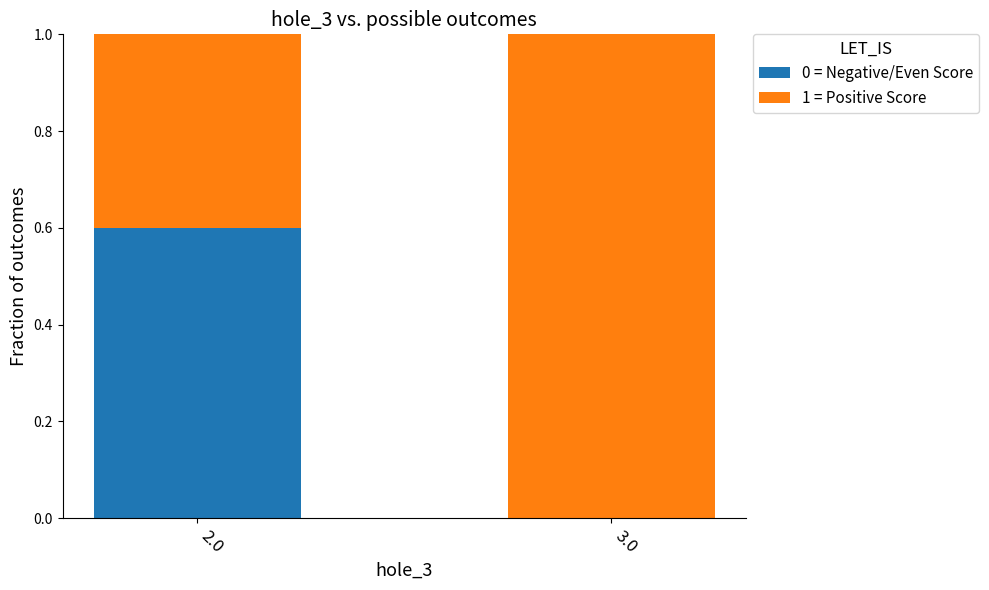

What is the total value across all series at 2.0?

1.0